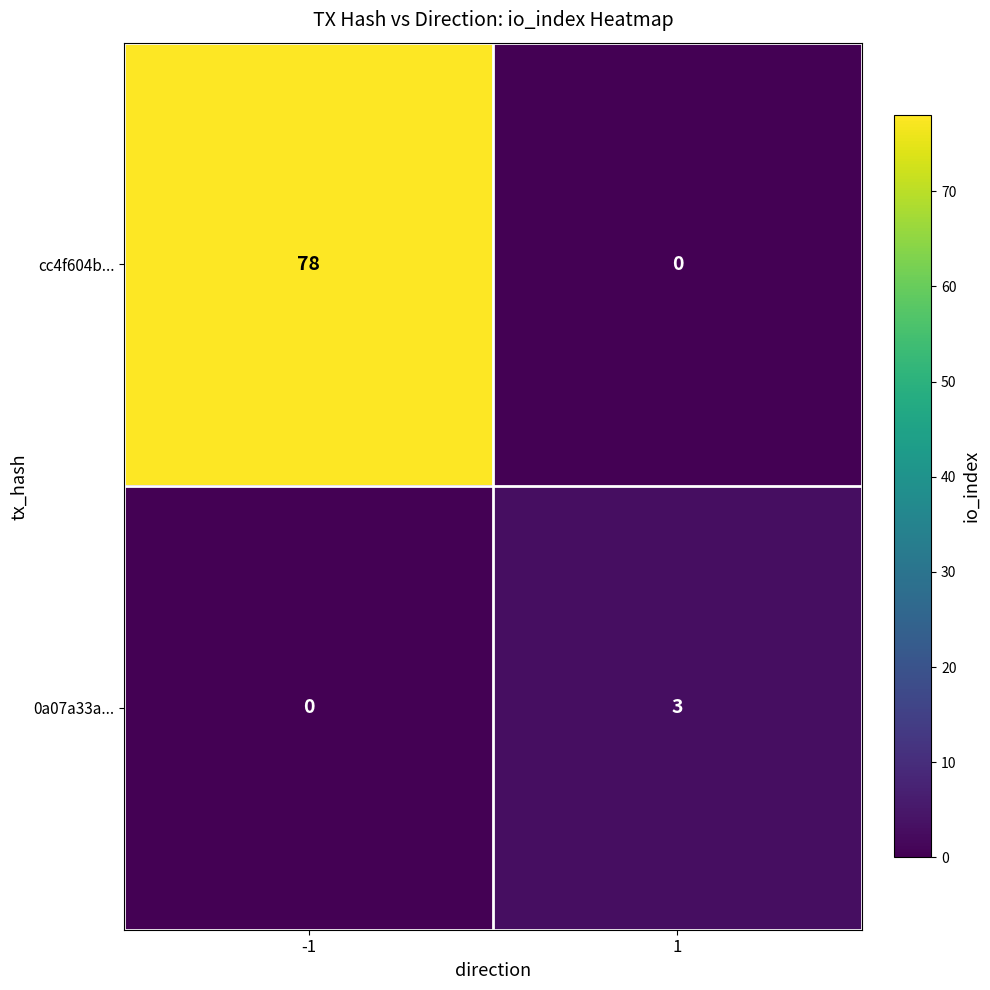

What value does the 0a07a33a... series have at 1?

3